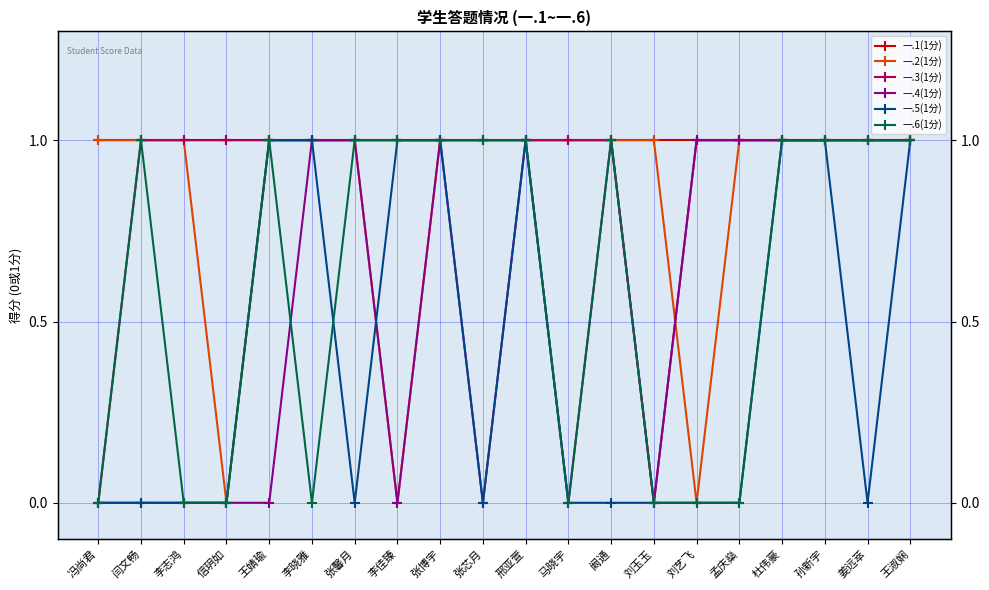

What position from the right is 张馨月?

14